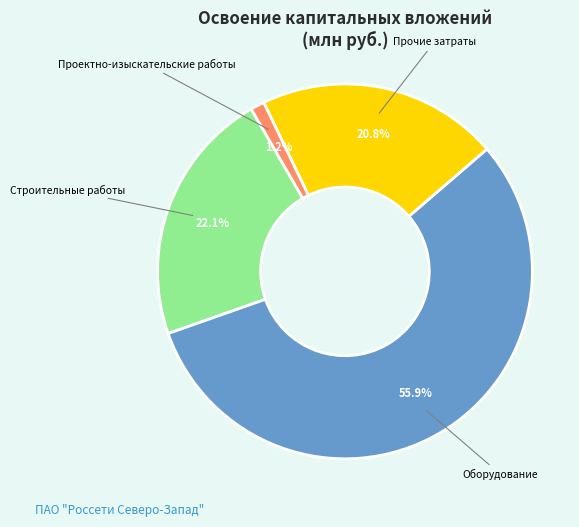

How many segments does this pie chart have?

4